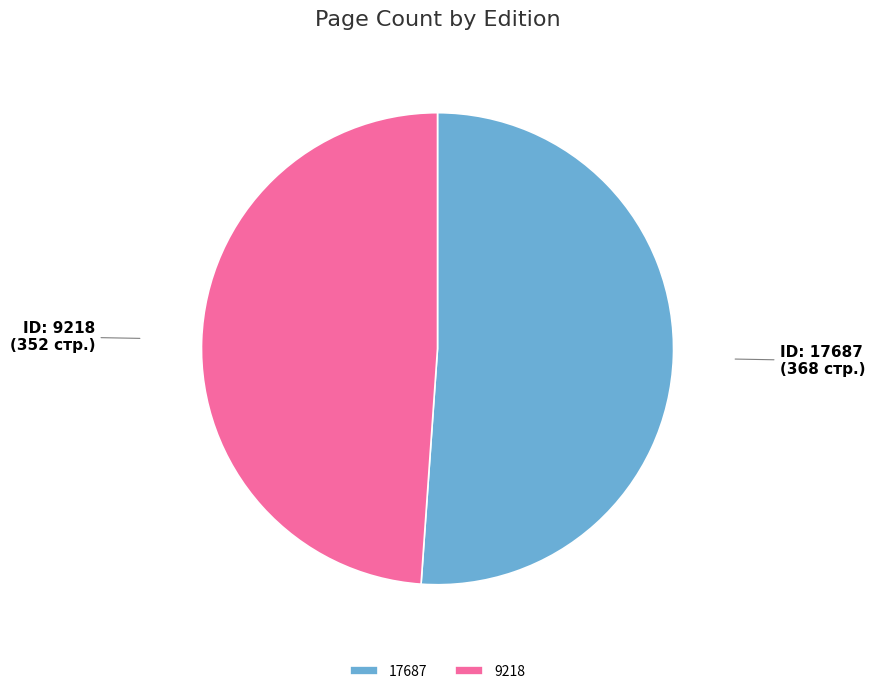

How many segments does this pie chart have?

2